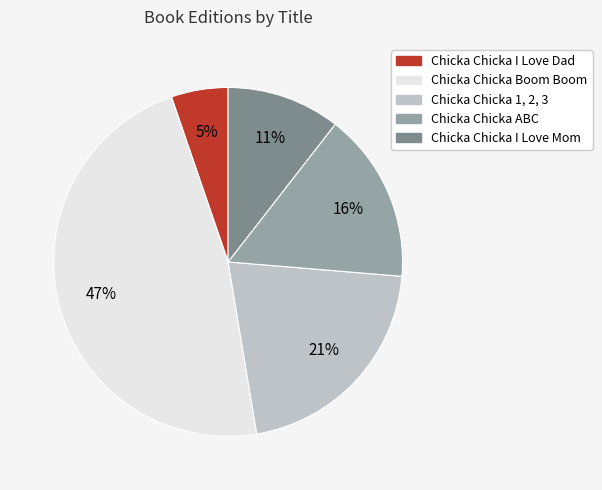

To the nearest percent, what portion does Chicka Chicka I Love Dad represent?

5%